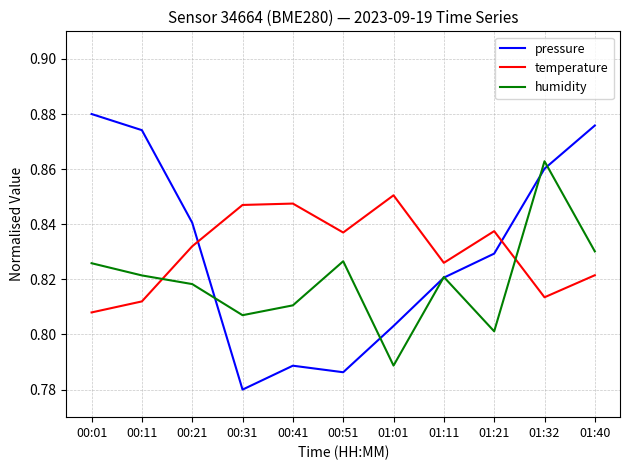

Which label corresponds to the largest value in the chart?

00:01